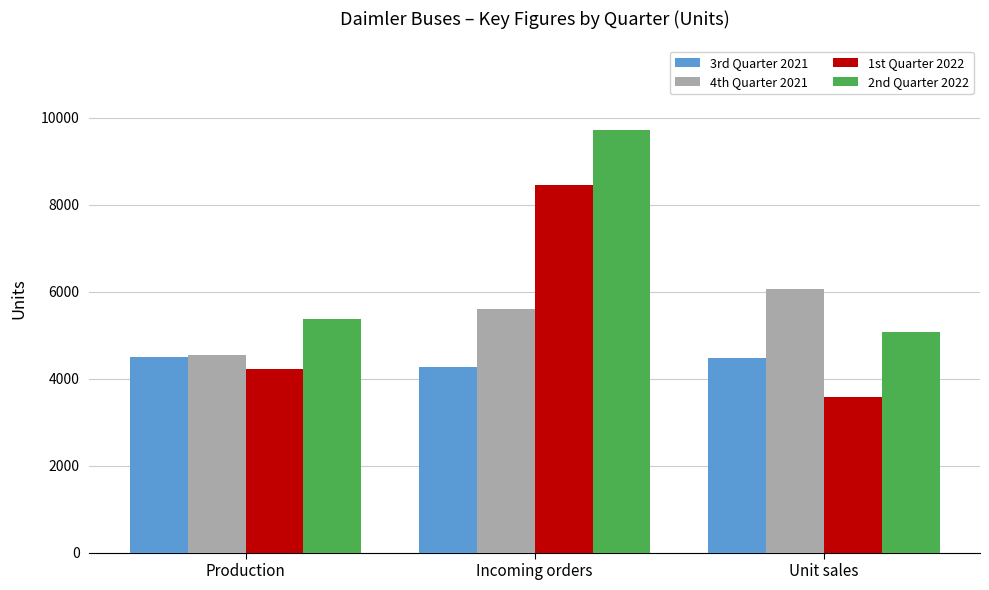

What value does the 4th Quarter 2021 series have at Production, to the nearest 10?

4540